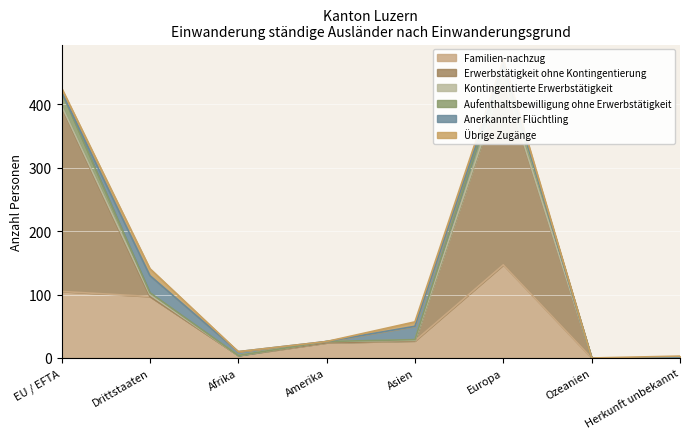

At which label does Familien-nachzug reach its peak?

Europa